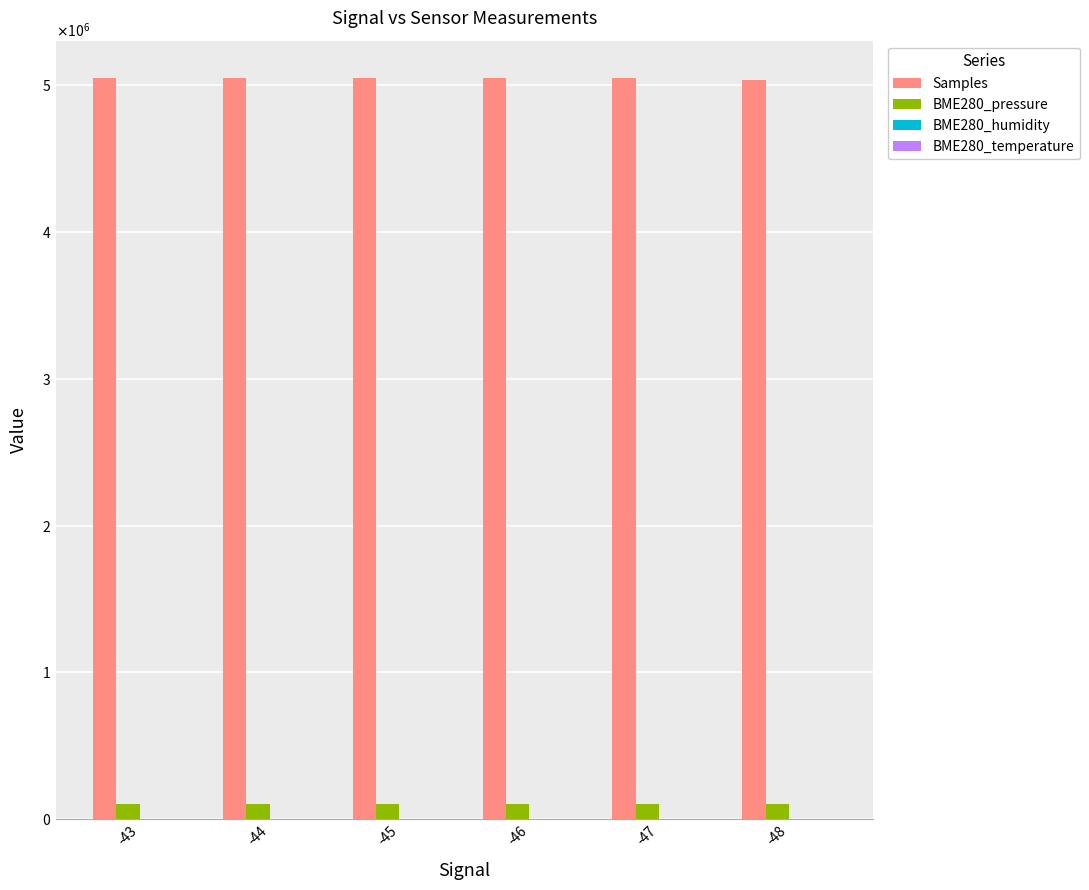

Does the chart contain stacked bars?

No